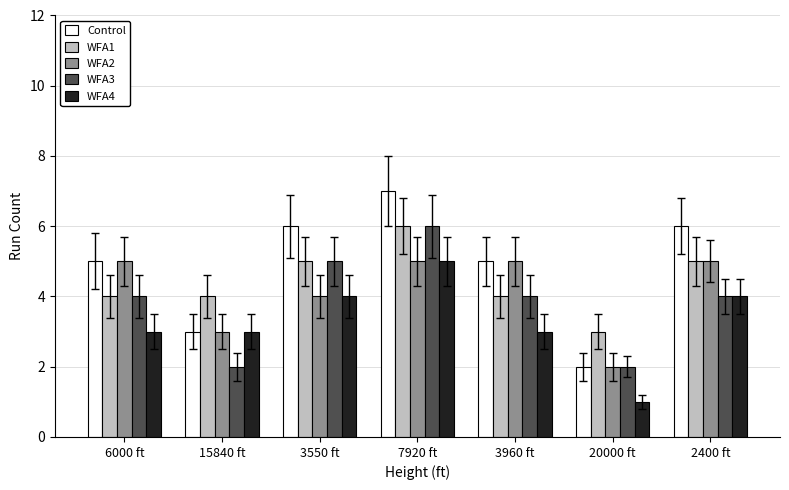

What is the difference between the highest and lowest values at 3550 ft?

2